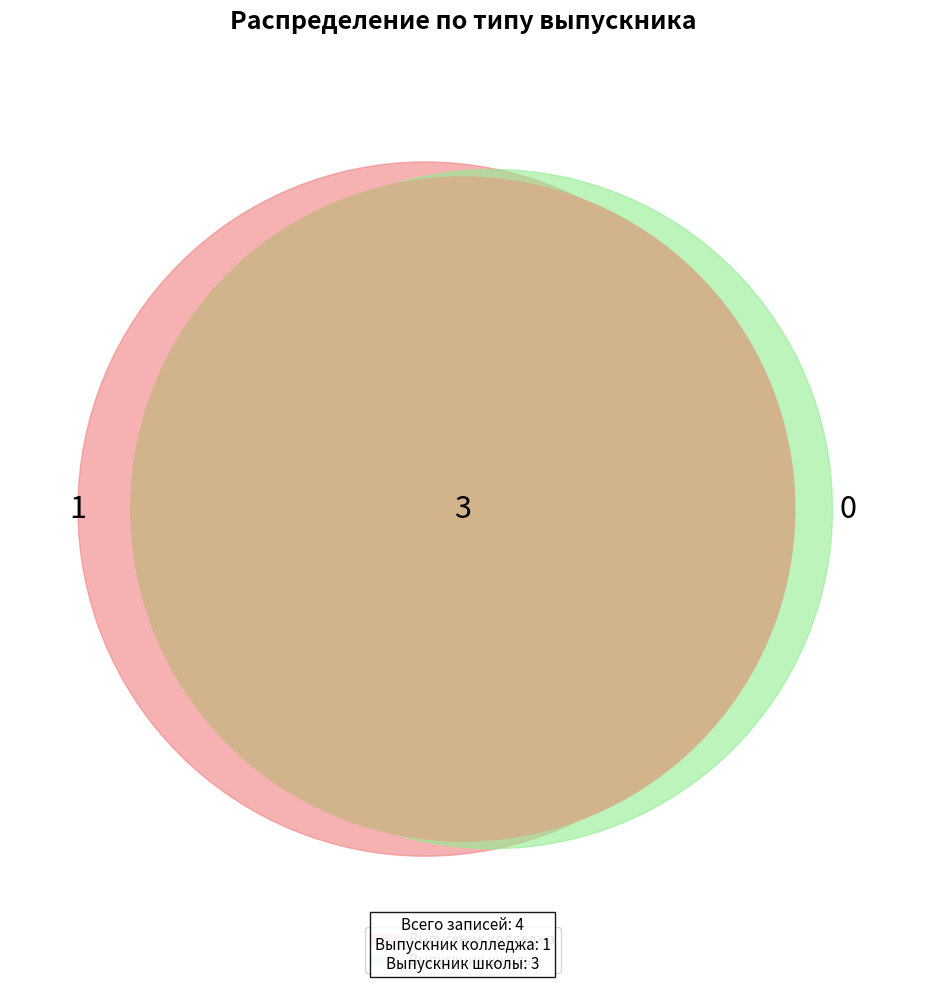

How many slices are in this pie chart?

2